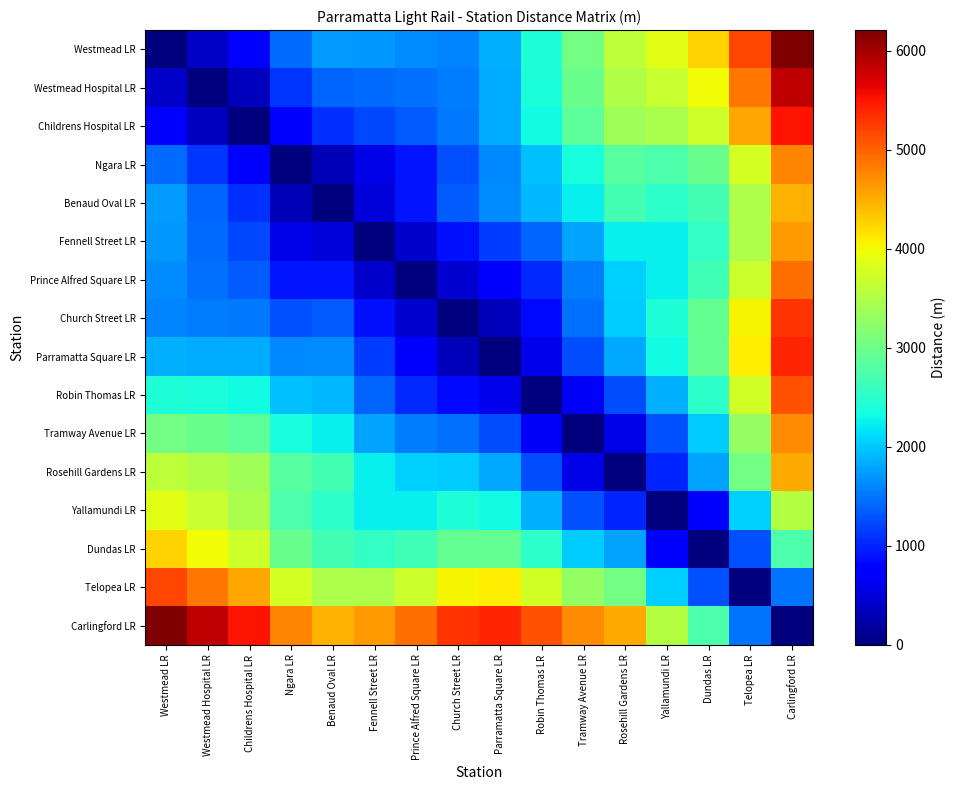

Which series has the widest spread of values?

Westmead LR